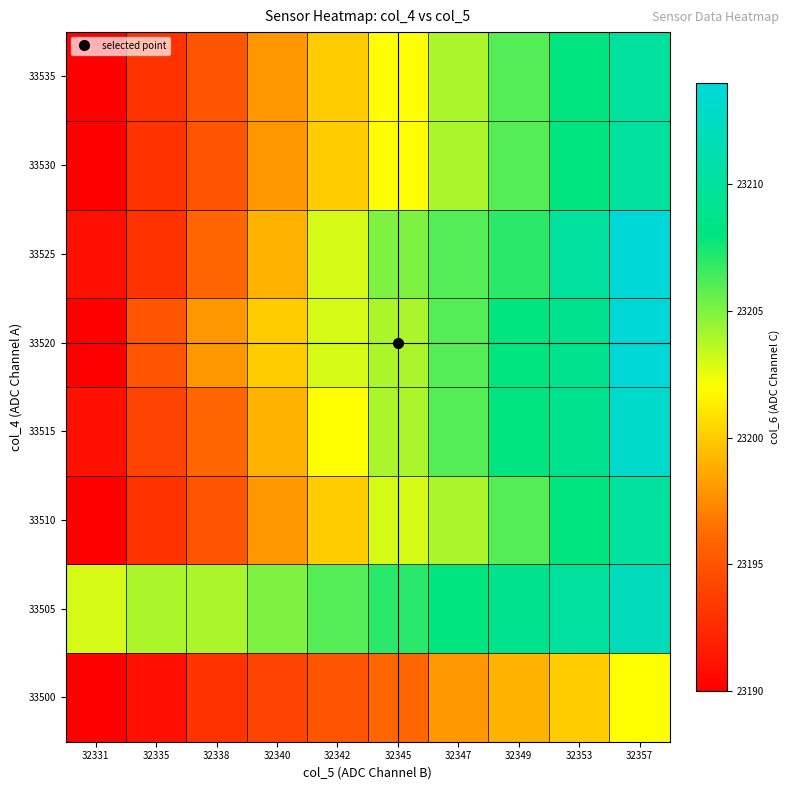

Reading right to left, list all the values displayed in this chart.

33500: 32357=23202	32353=23200	32349=23199	32347=23198	32345=23196	32342=23195	32340=23194	32338=23193	32335=23191	32331=23190
33505: 32357=23212	32353=23210	32349=23209	32347=23208	32345=23207	32342=23206	32340=23205	32338=23204	32335=23204	32331=23203
33510: 32357=23210	32353=23208	32349=23206	32347=23204	32345=23203	32342=23200	32340=23198	32338=23195	32335=23193	32331=23190
33515: 32357=23213	32353=23209	32349=23208	32347=23206	32345=23204	32342=23202	32340=23199	32338=23196	32335=23194	32331=23191
33520: 32357=23214	32353=23209	32349=23208	32347=23206	32345=23204	32342=23203	32340=23200	32338=23198	32335=23195	32331=23190
33525: 32357=23214	32353=23210	32349=23207	32347=23206	32345=23205	32342=23203	32340=23199	32338=23196	32335=23193	32331=23191
33530: 32357=23210	32353=23208	32349=23206	32347=23204	32345=23202	32342=23200	32340=23198	32338=23195	32335=23193	32331=23190
33535: 32357=23210	32353=23208	32349=23206	32347=23204	32345=23202	32342=23200	32340=23198	32338=23195	32335=23193	32331=23190